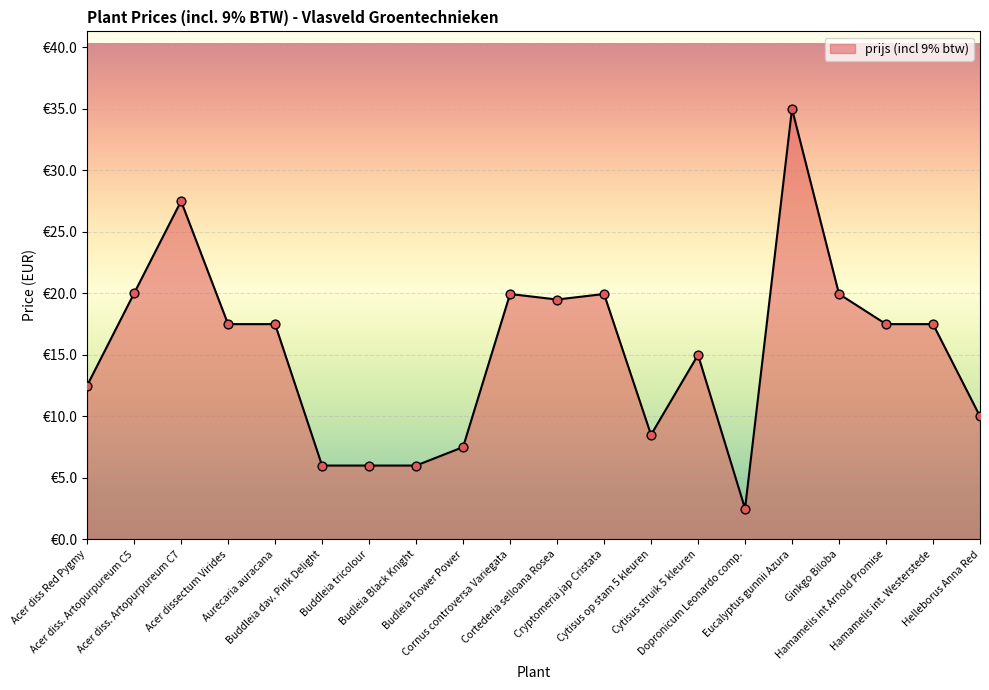

Does the chart have visible grid lines?

Yes